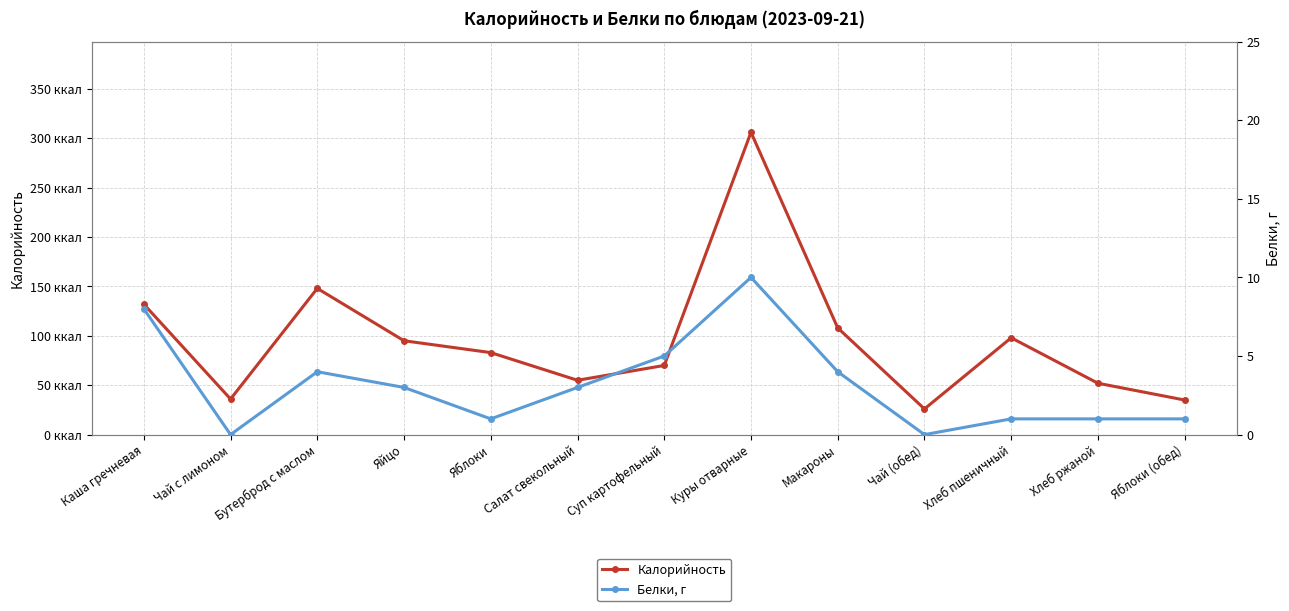

What is the label of the 2nd point from the left?

Чай с лимоном